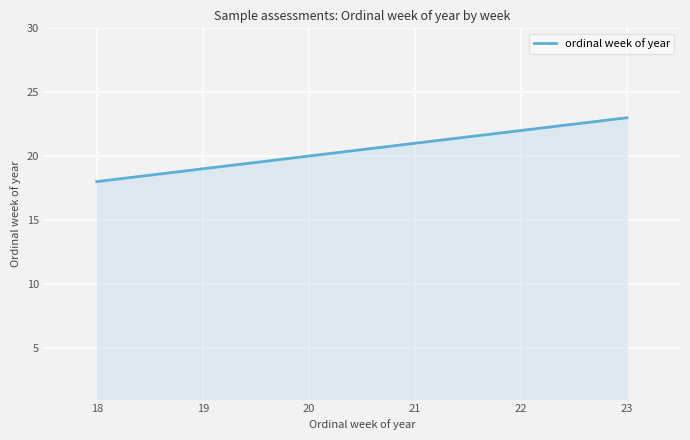

Between 19 and 23, which is larger?

23